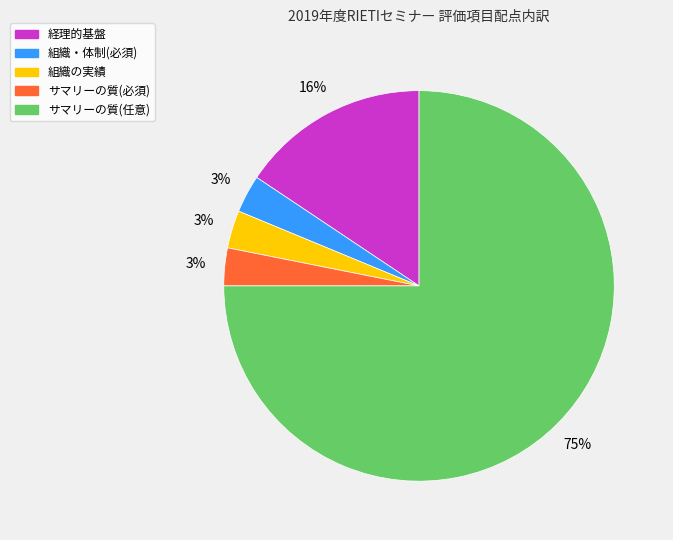

Is the sum of 組織の実績 and サマリーの質(必須) greater than half?

No